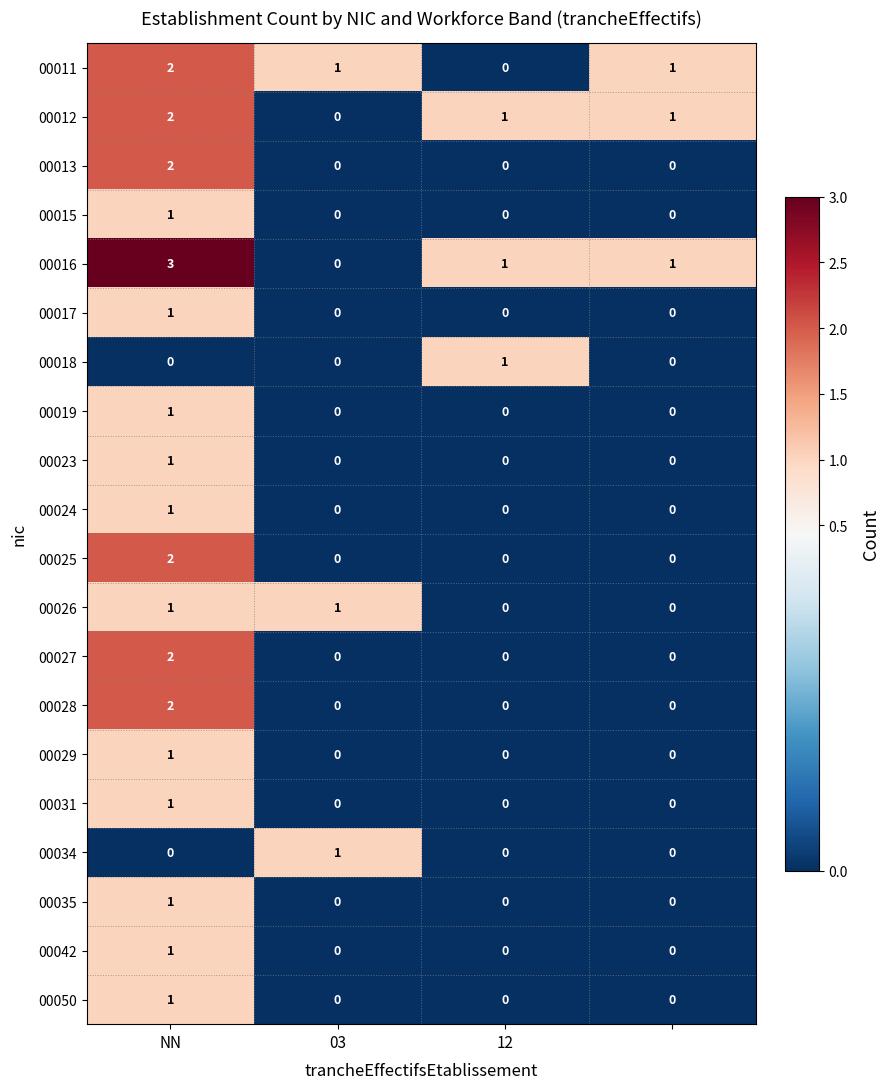

What is the difference between the maximum and minimum values in the 00016 series?

3